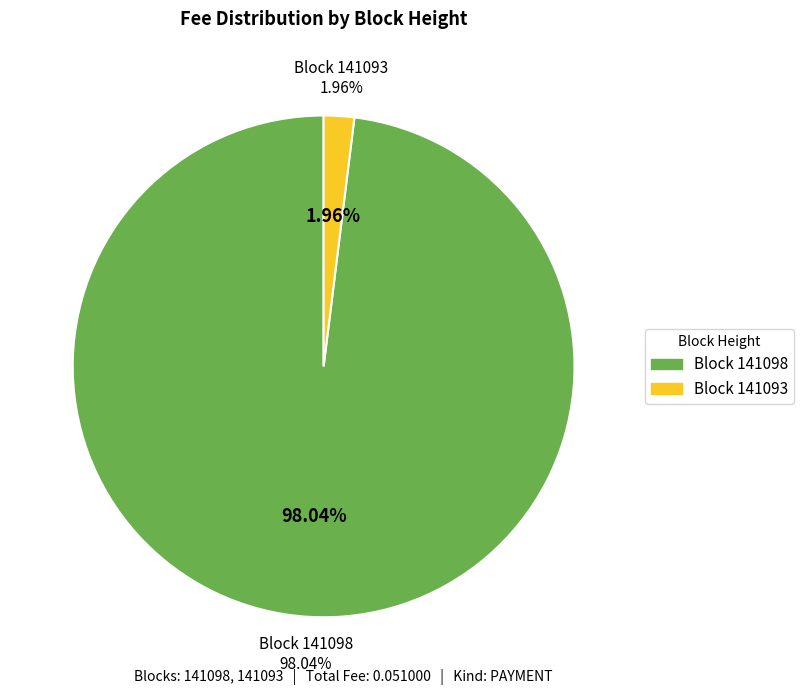

To the nearest percent, what is the average slice percentage?

50%